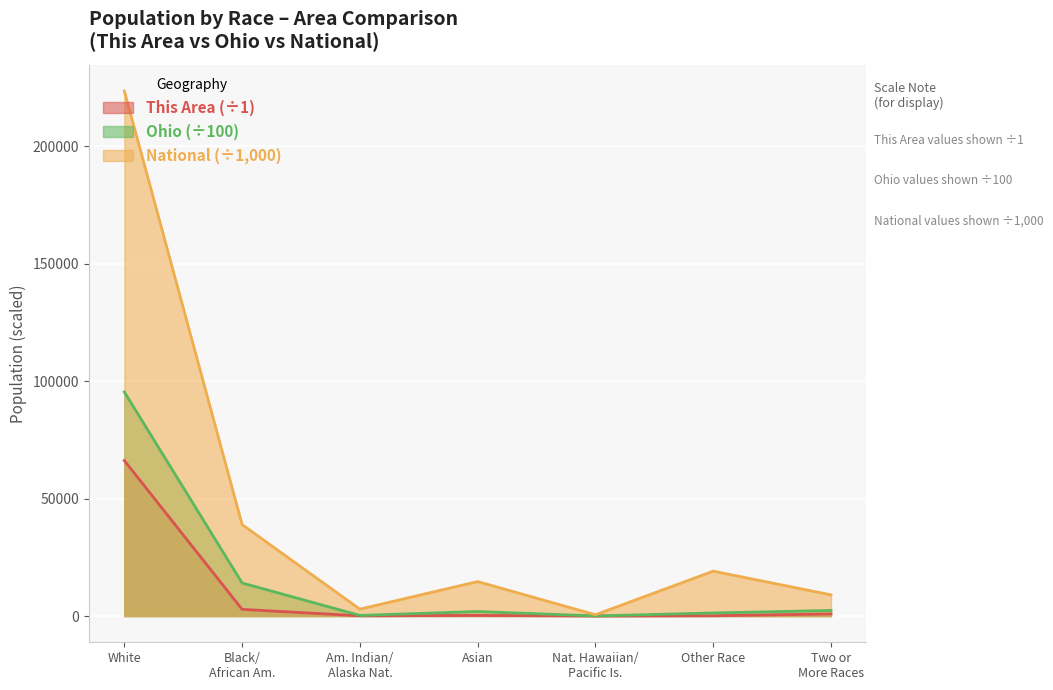

Is the value of Ohio (÷100) at Asian greater than the value of National (÷1,000) at Asian?

No